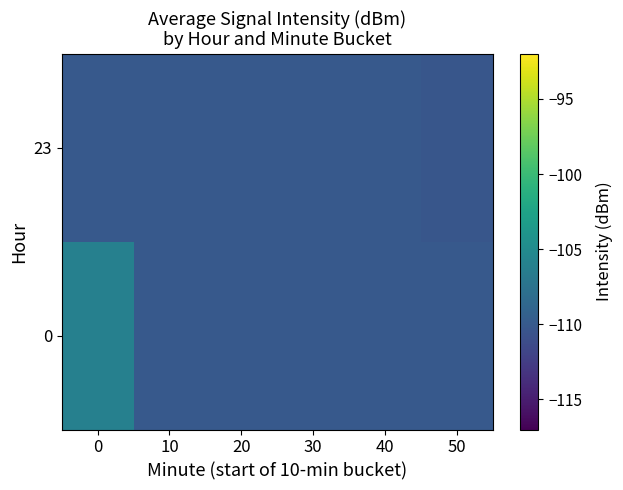

Rank the series by their average value, from lowest to highest.

23, 0